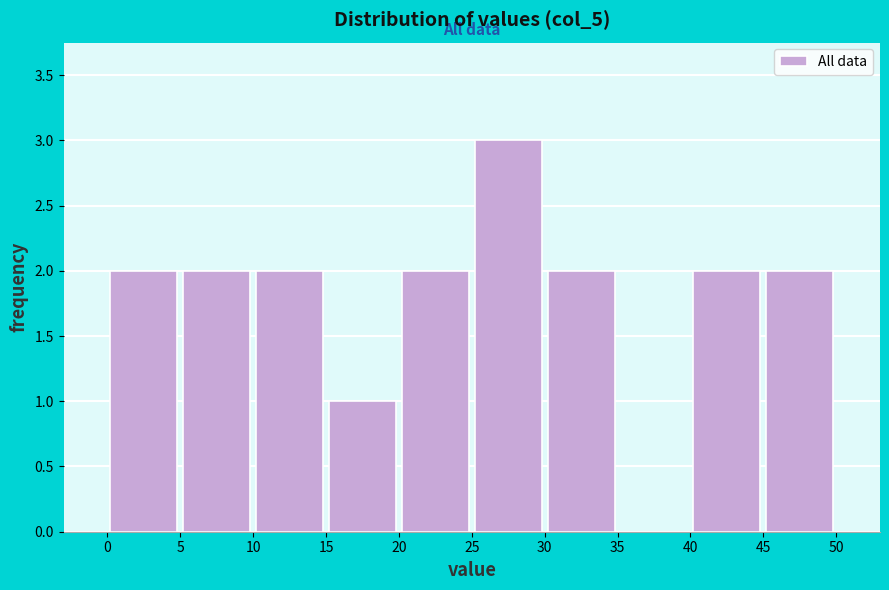

Reading left to right, transcribe this chart: for each bar, give the range it covers on the x-axis and its height. The values are not printed on the chart, so give them approximately, as read against the axis.

0 to 5: 2
5 to 10: 2
10 to 15: 2
15 to 20: 1
20 to 25: 2
25 to 30: 3
30 to 35: 2
35 to 40: 0
40 to 45: 2
45 to 50: 2